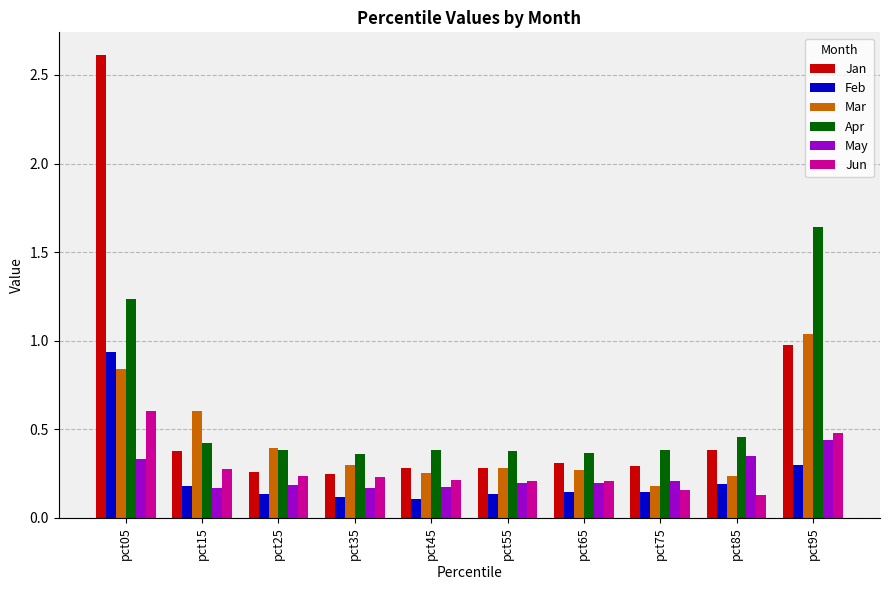

How many groups of bars are there?

10